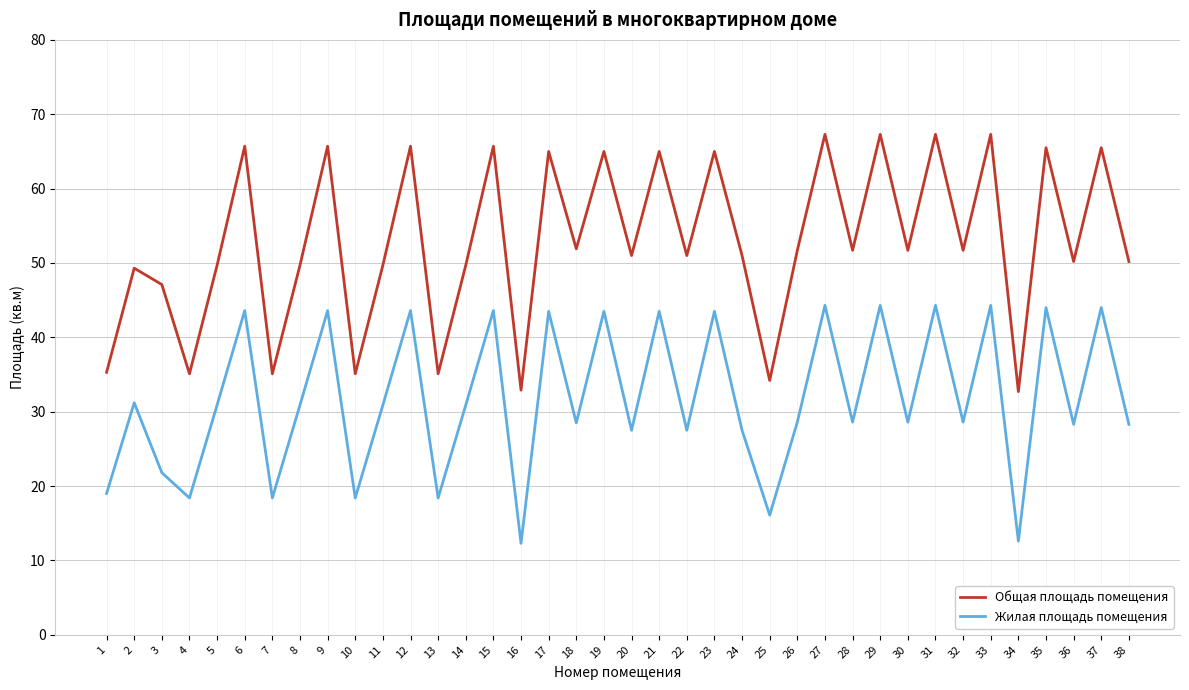

What is the greatest value displayed?

67.3